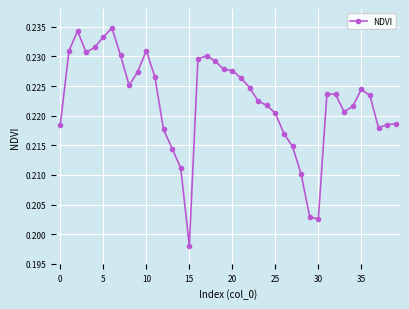

Count the values in the range 0 to 1.

40